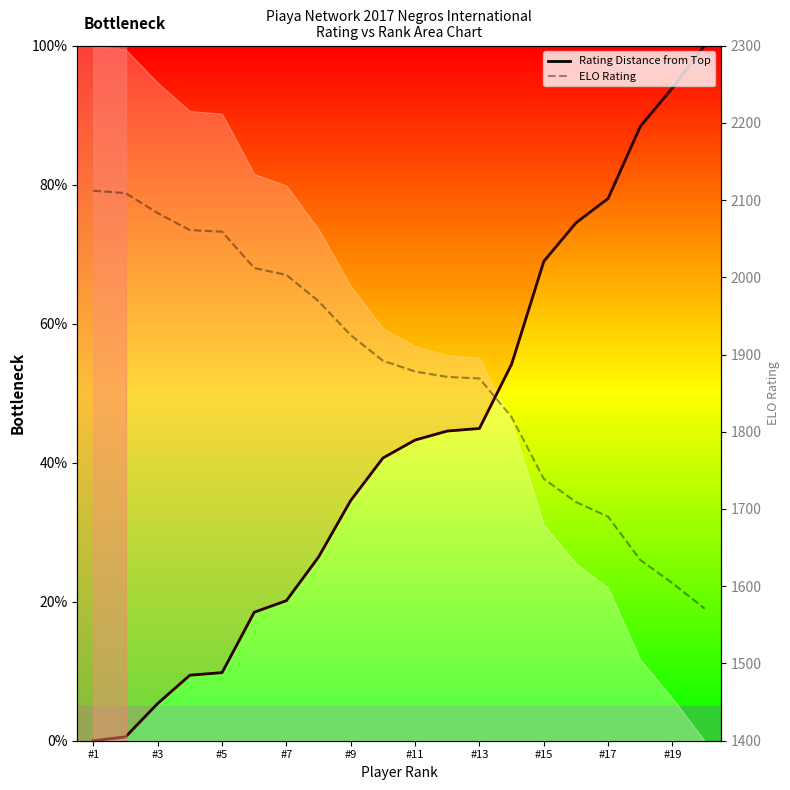

What are all the series names shown in the legend?

Rating Distance from Top, ELO Rating